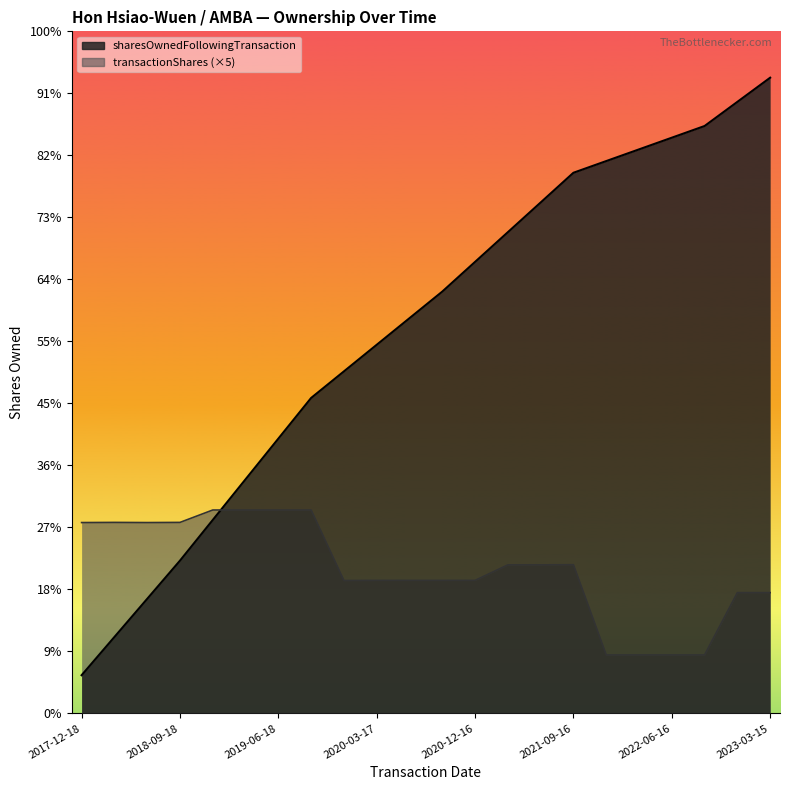

What is the difference between the highest and lowest values at 2021-03-16?

10731